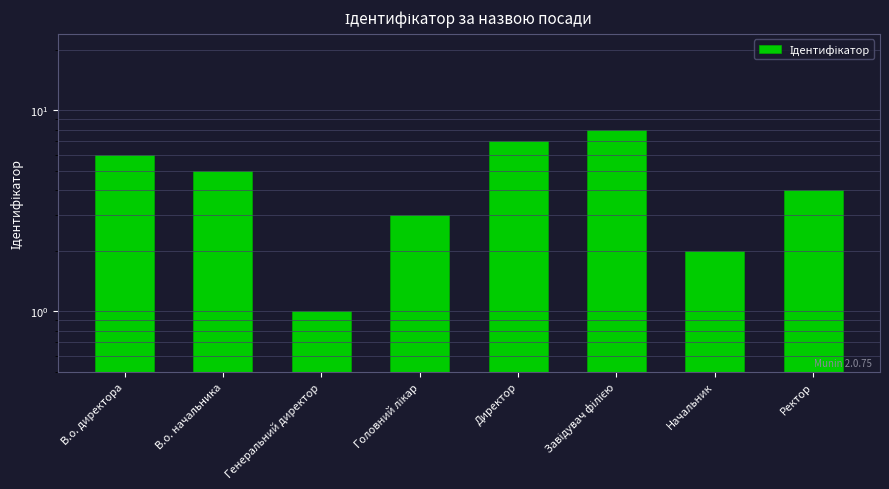

Rank the categories by value from lowest to highest.

Генеральний директор, Начальник, Головний лікар, Ректор, В.о. начальника, В.о. директора, Директор, Завідувач філією